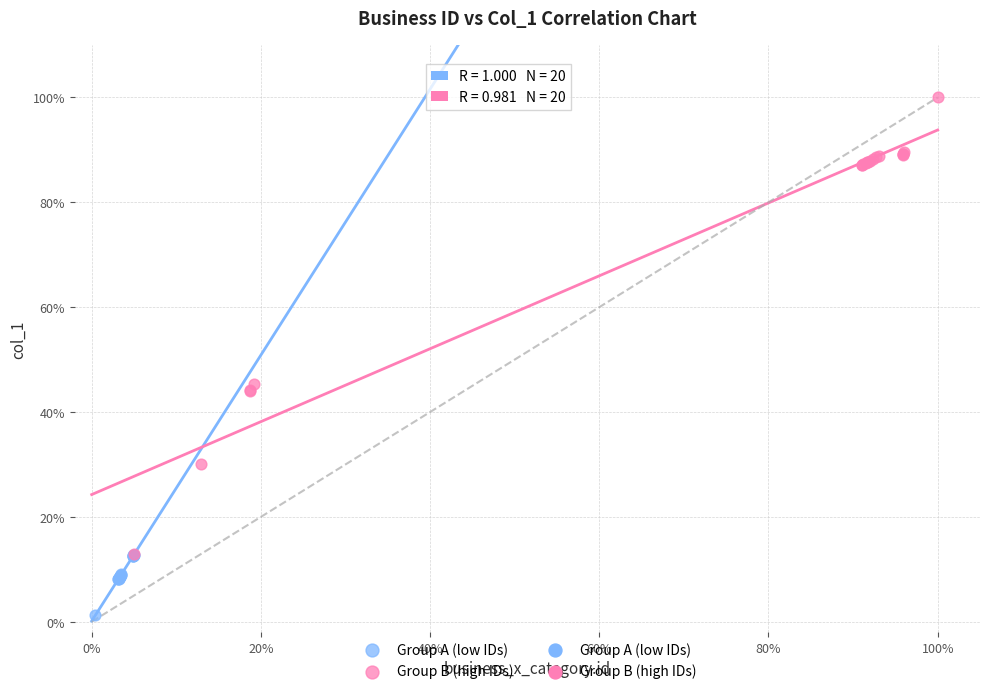

Which series contains the highest Y value?

Group B (high IDs)